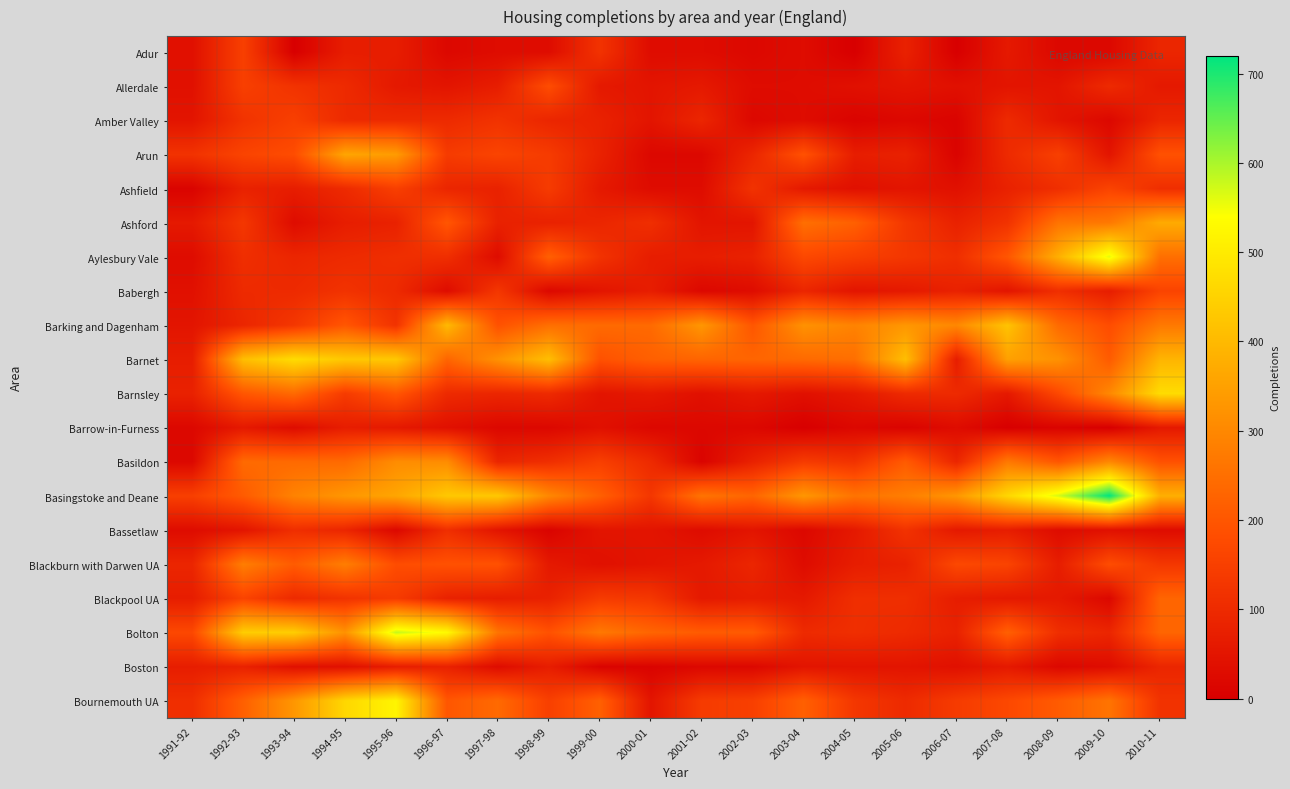

Which series has the largest range (max minus min)?

Basingstoke and Deane